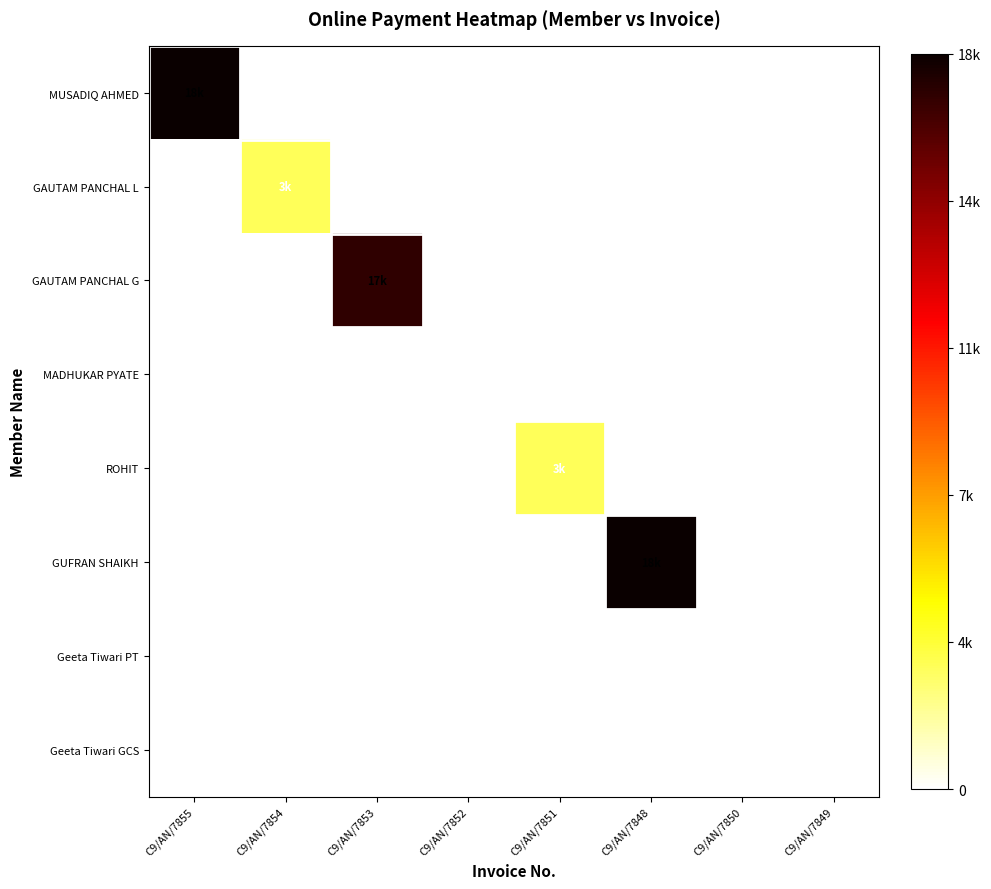

True or false: Geeta Tiwari GCS has a value of 0 at C9/AN/7852.

True